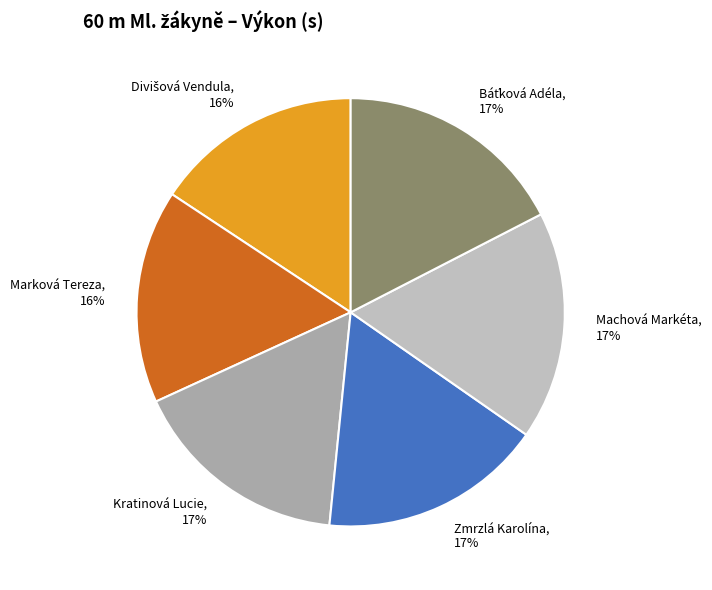

How many segments does this pie chart have?

6